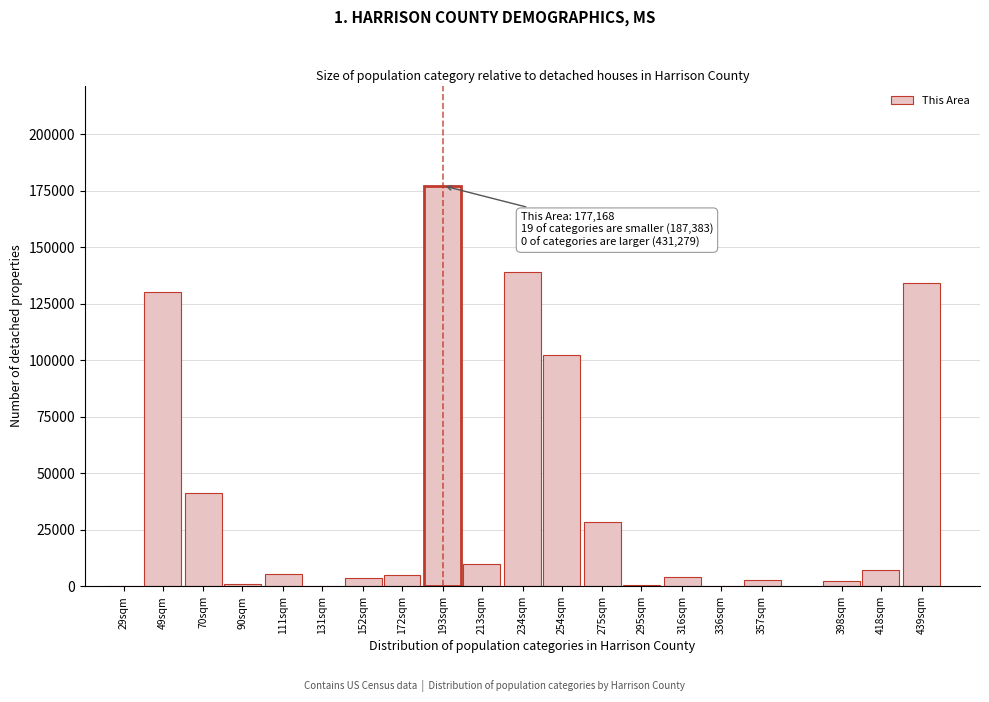

At which label is the value closest to 88690?

254sqm